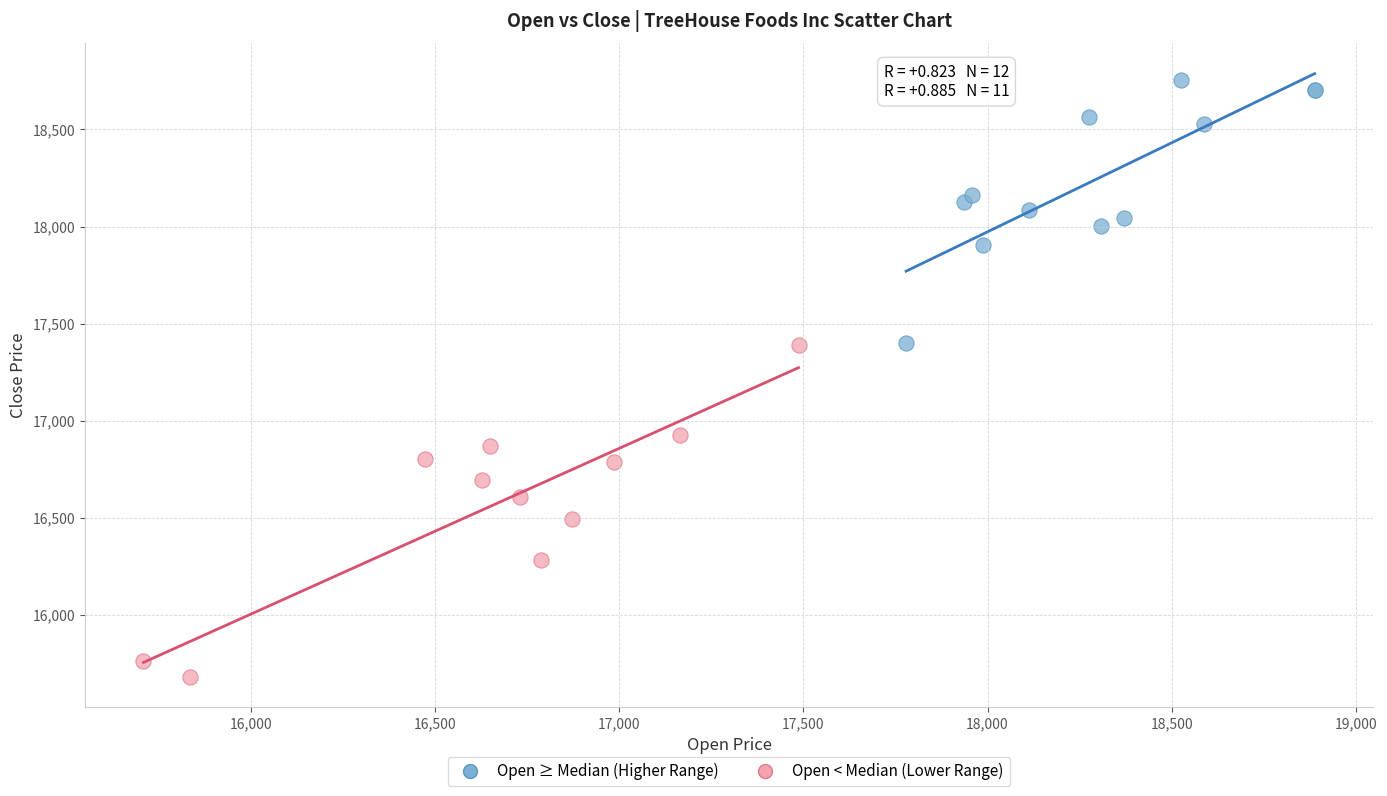

Which series has the largest Y range (max minus min)?

Open < Median (Lower Range)